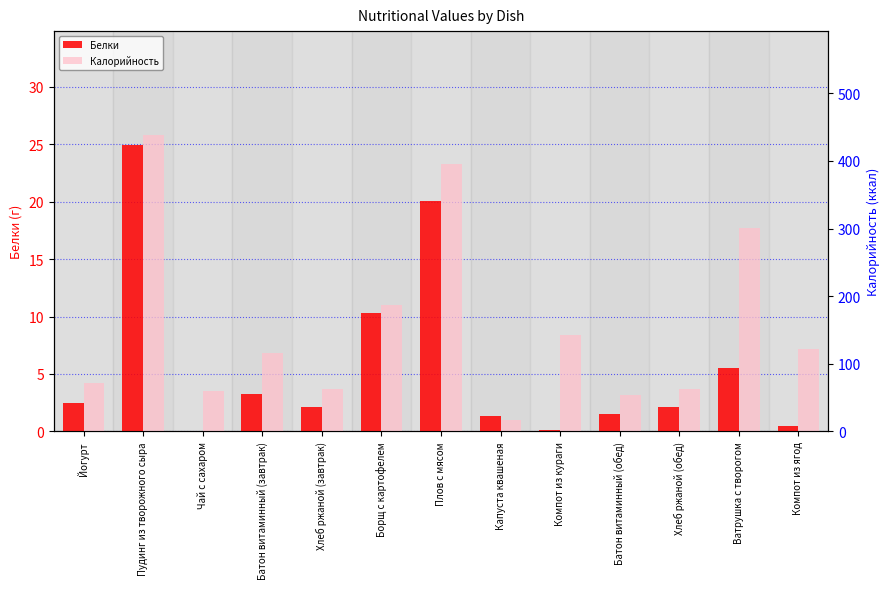

What is the value of the Белки bar at the 6th from the left?

10.3